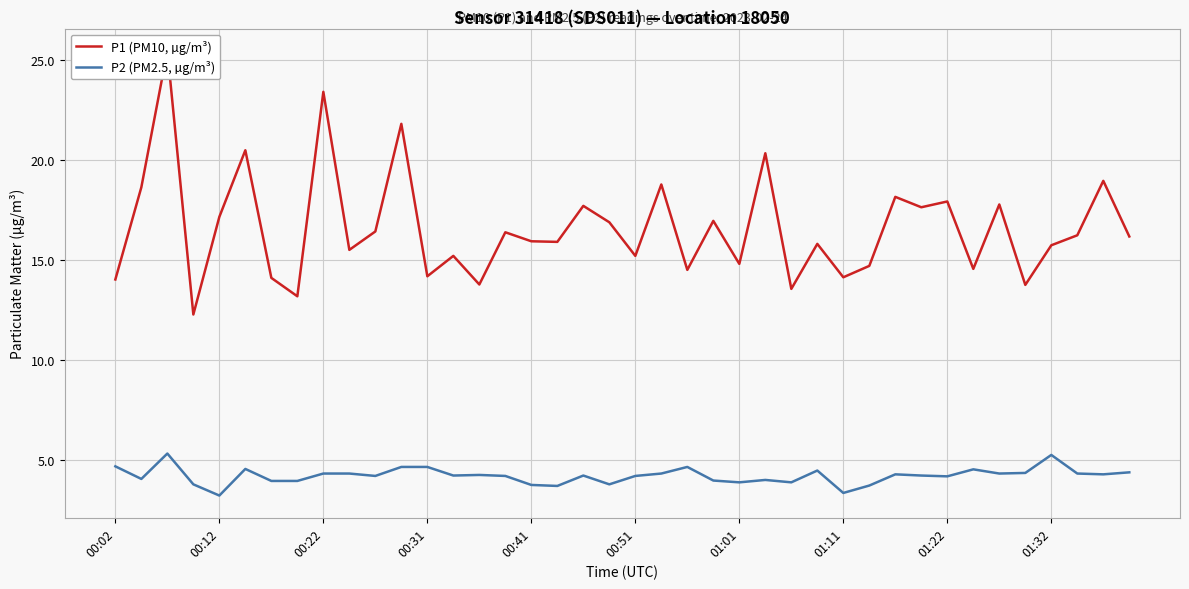

How many series are shown in this chart?

2